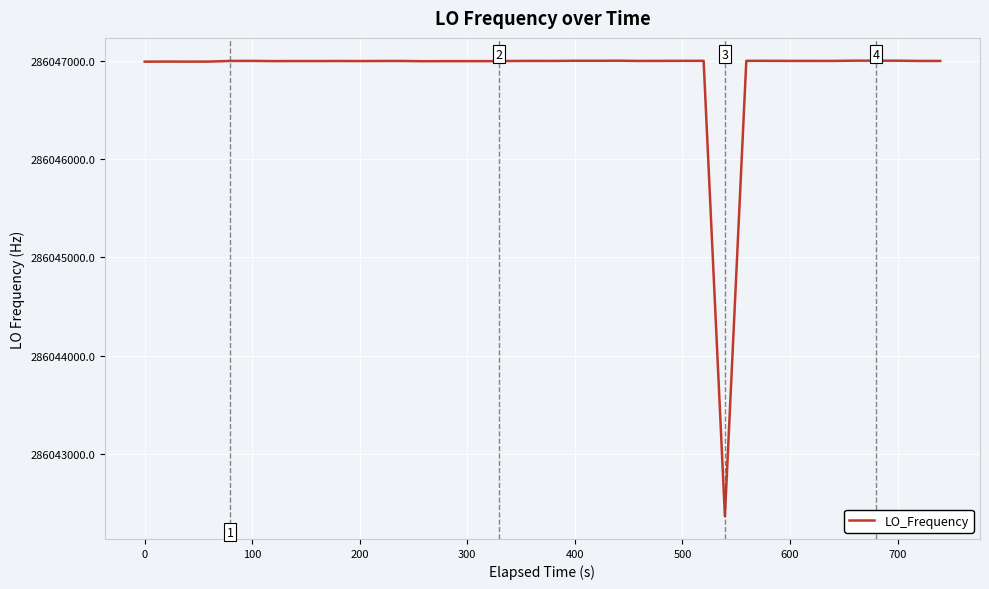

True or false: there are more than 2 points higher than both neighbors.

True